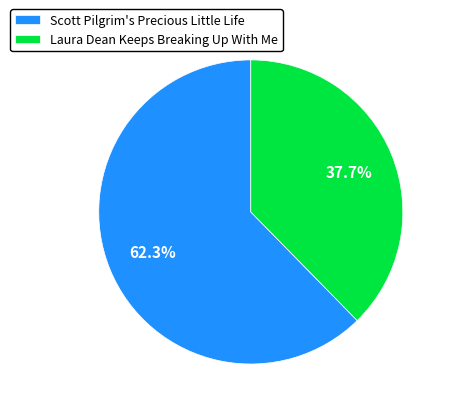

Rank the categories by value from lowest to highest.

Laura Dean Keeps Breaking Up With Me, Scott Pilgrim's Precious Little Life